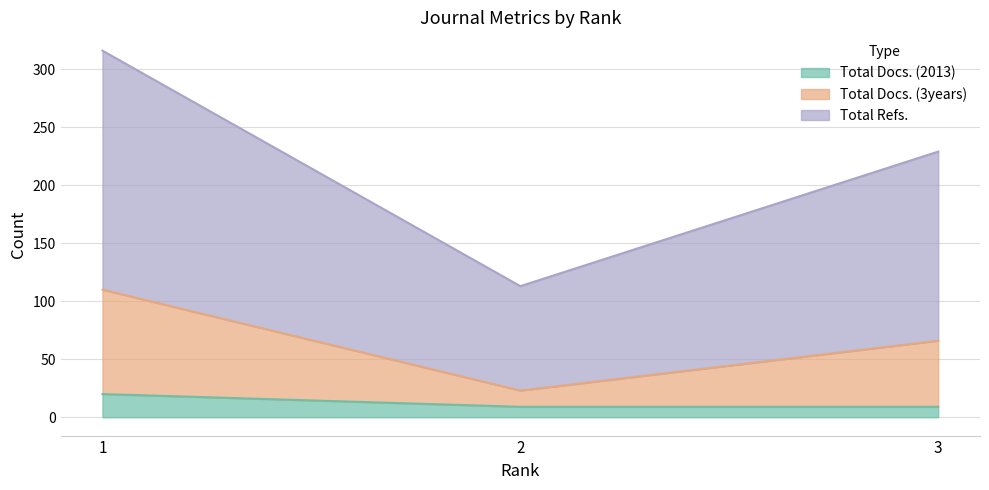

What is the value of the Total Docs. (2013) point at the 2nd from the left?

9